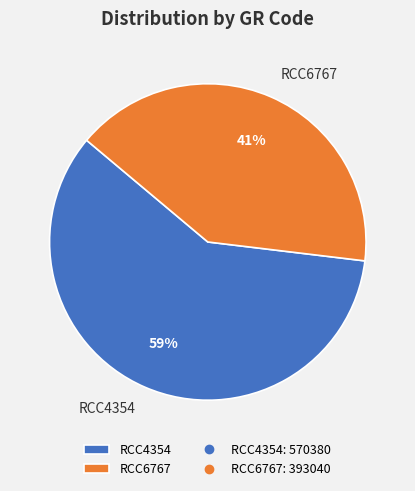

Which has a higher value, RCC4354 or RCC6767?

RCC4354